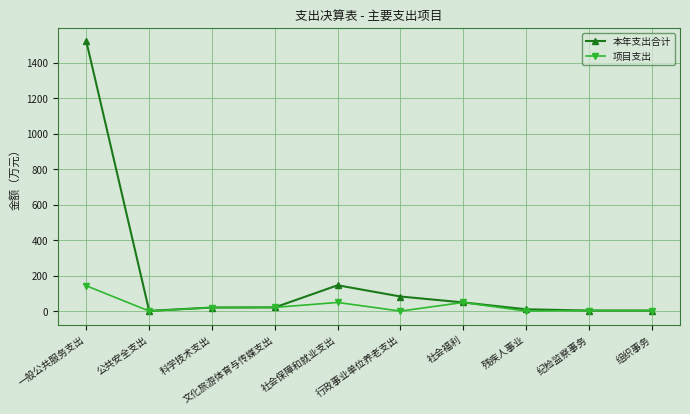

Rank the series by their average value, from lowest to highest.

项目支出, 本年支出合计